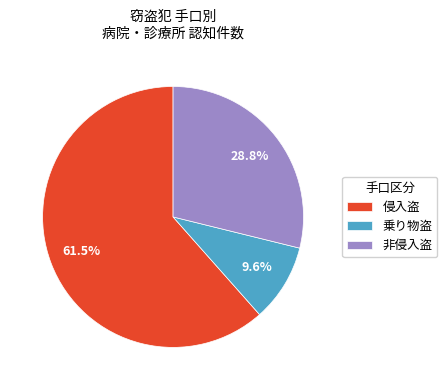

To the nearest percent, what portion does 非侵入盗 represent?

29%